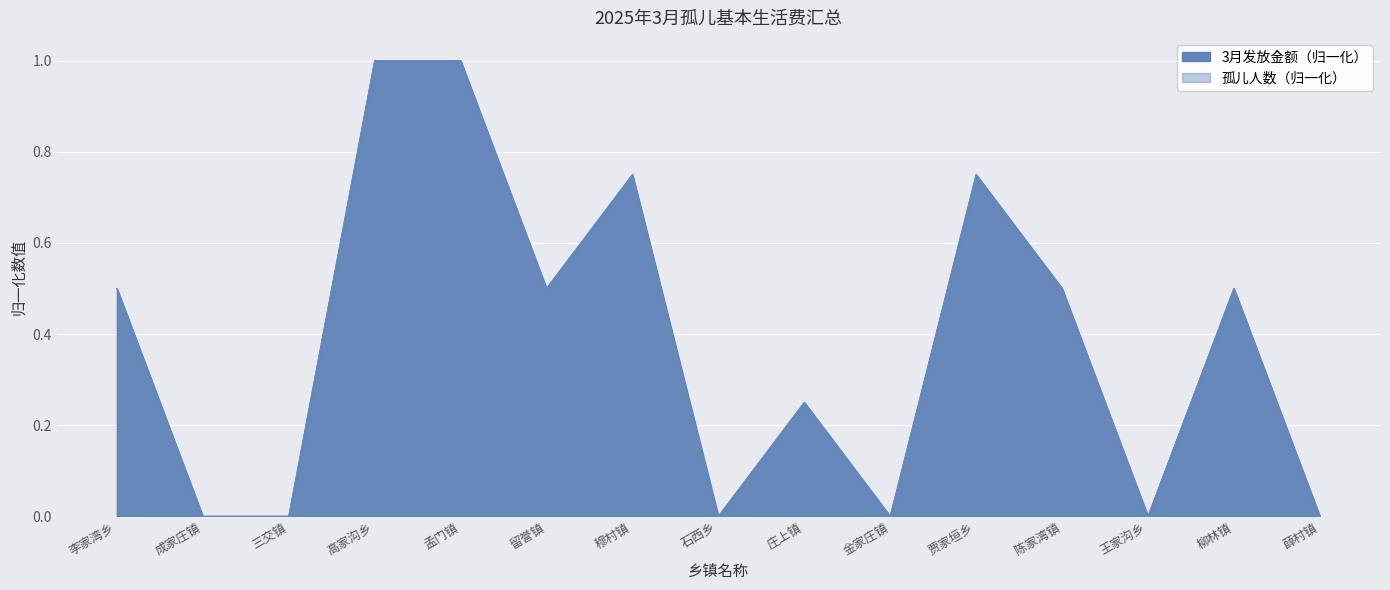

True or false: 孤儿人数 has more than 0 interior local peaks.

True